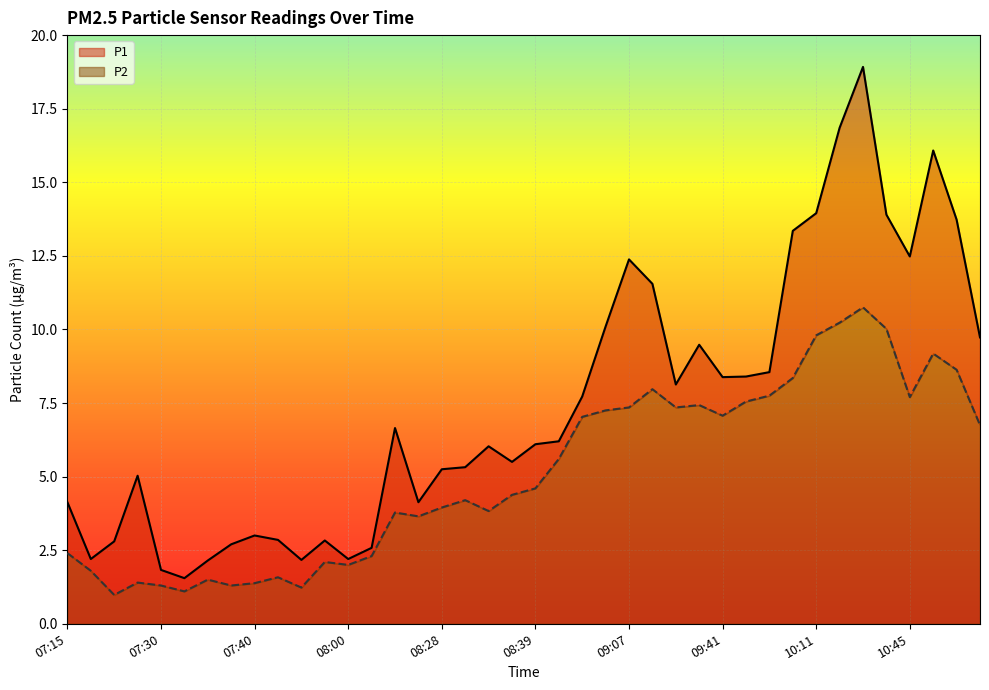

Is the value of P1 at 10:09 greater than the value of P2 at 11:14?

Yes